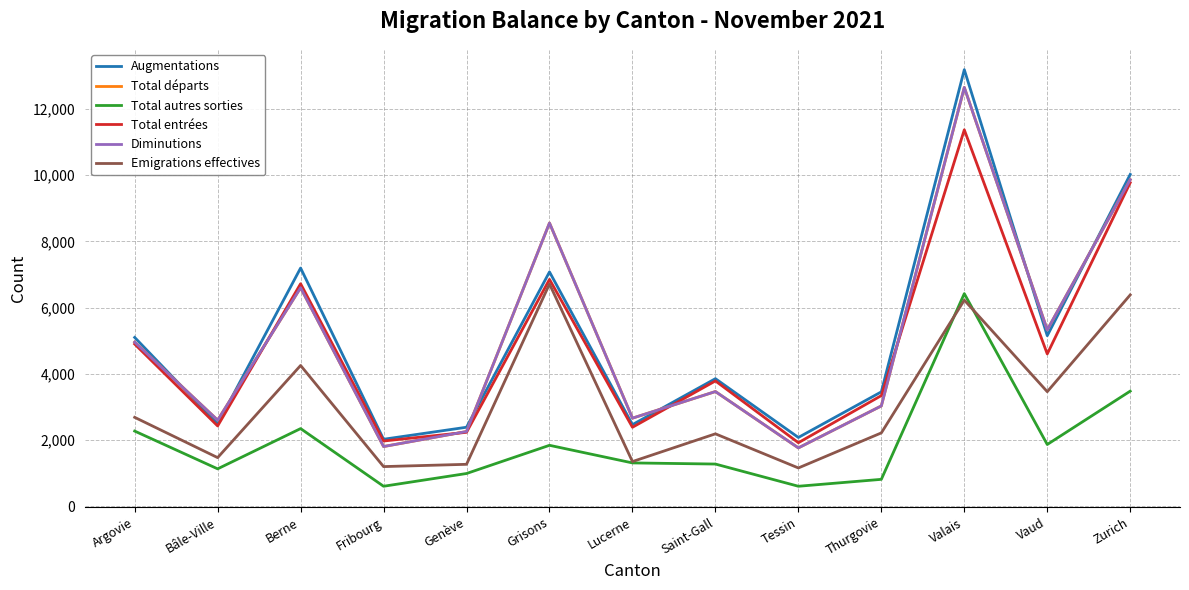

Is this an area chart (filled region under the line)?

No